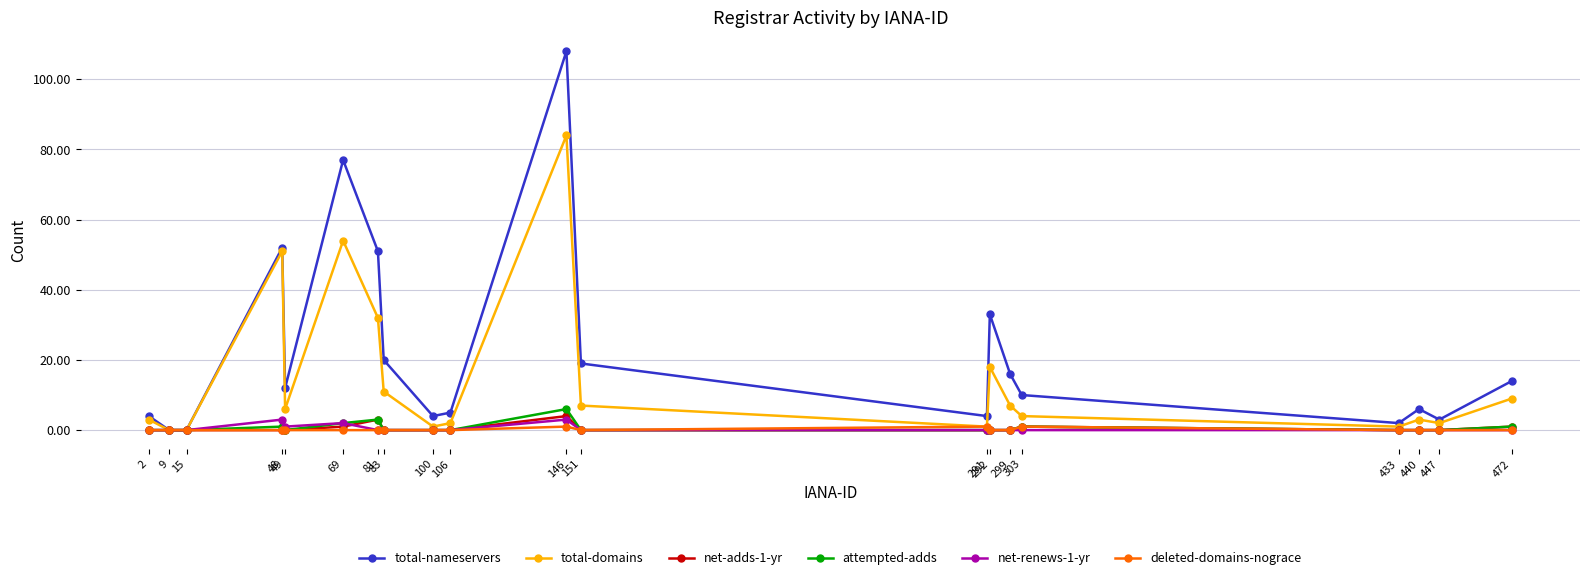

How many lines are shown in the chart?

6